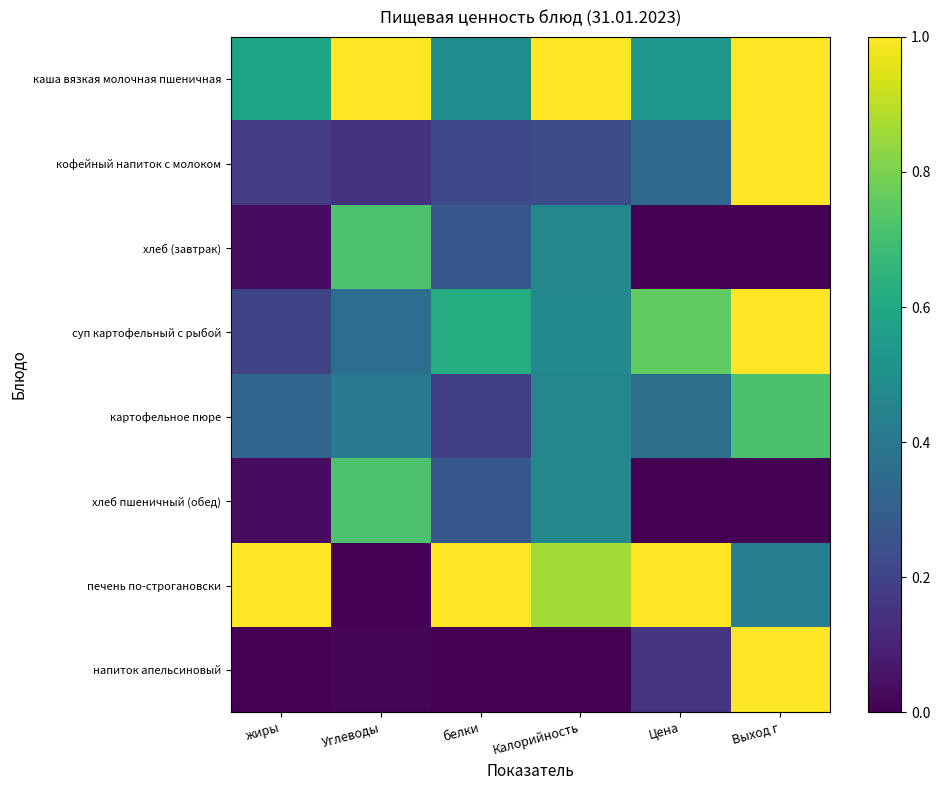

Which category has the highest value across all series?

Углеводы